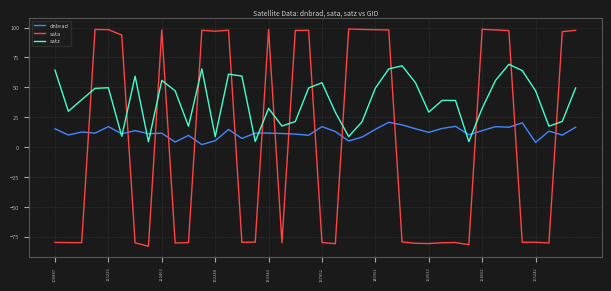

How many times do sata and satz cross each other?

15